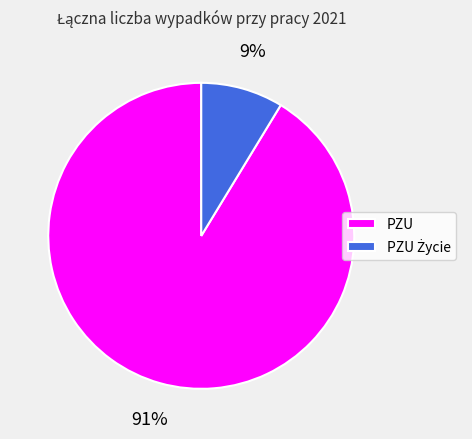

Which slice represents more than half of the pie?

PZU